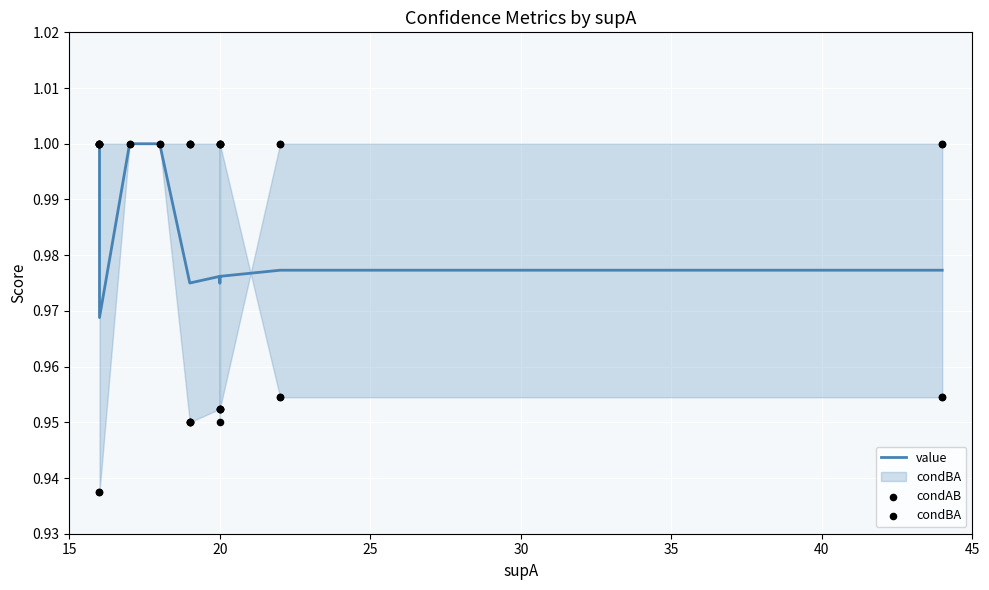

Is the value of value at 20 greater than the value of condBA at 20?

No